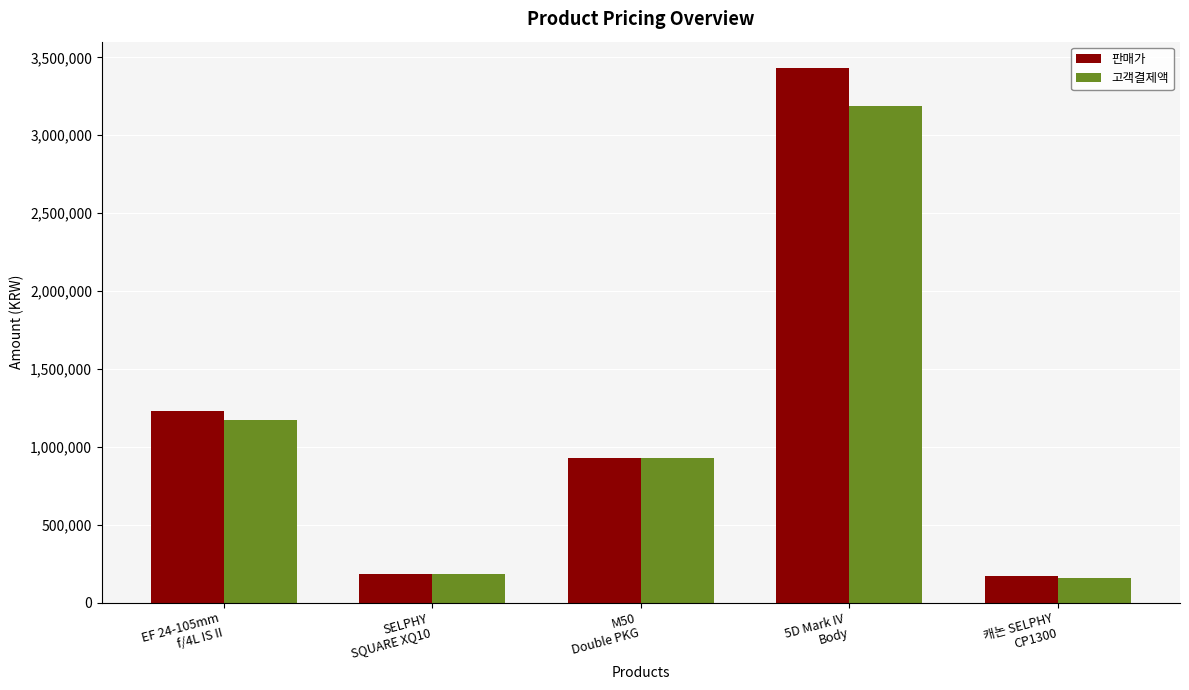

How many data points in 판매가 are less than 925500?

2